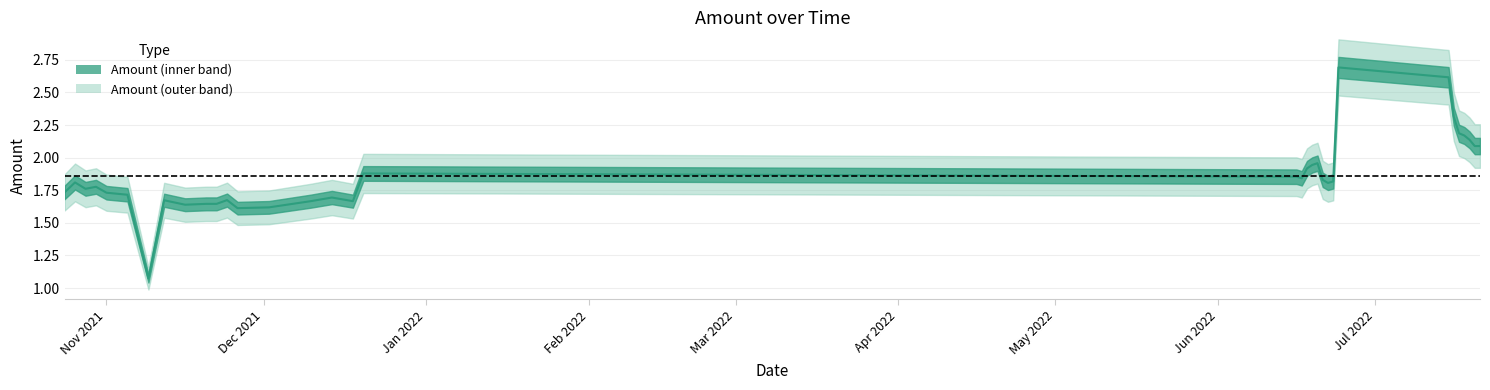

Which label corresponds to the smallest value in the chart?

2021-11-09